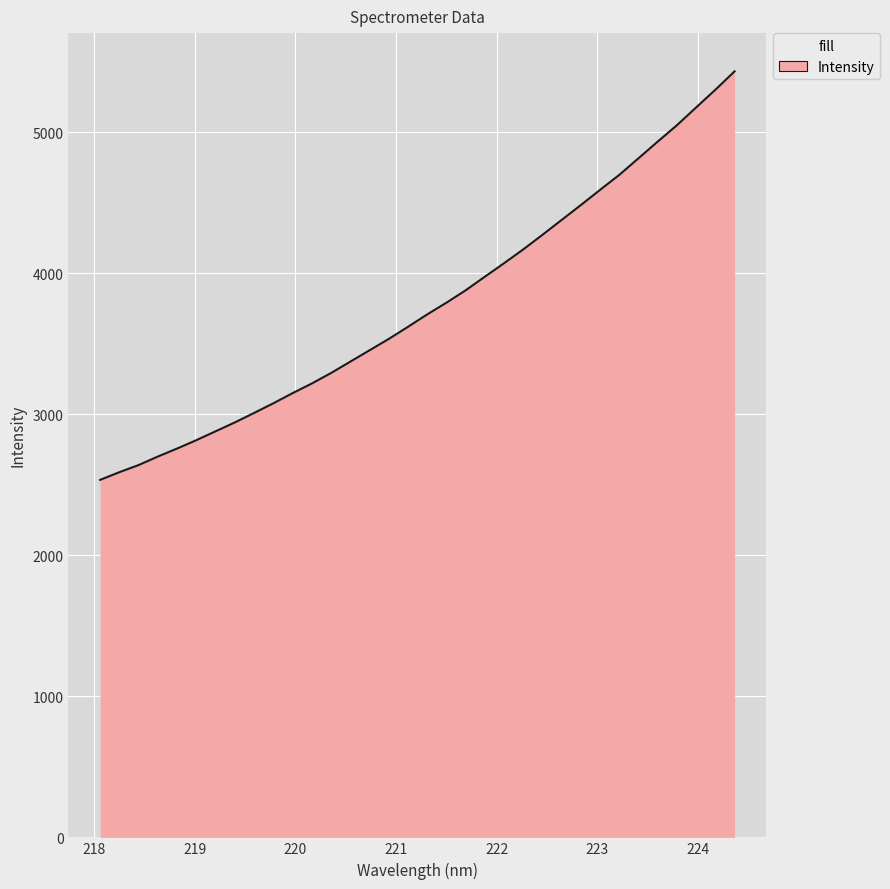

Count the number of data series in this chart.

1